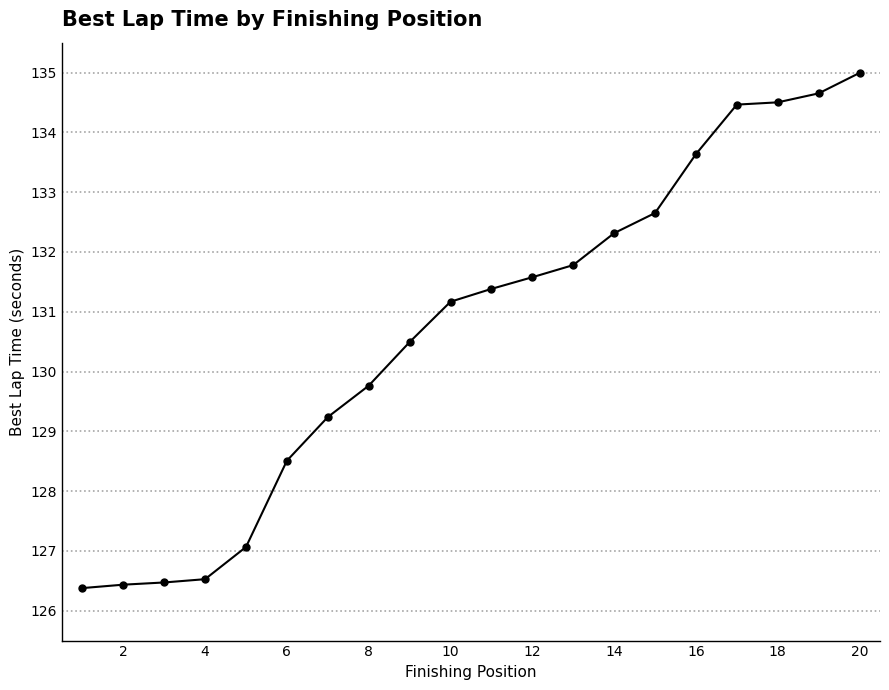

What is the maximum value shown in the chart?

135.0